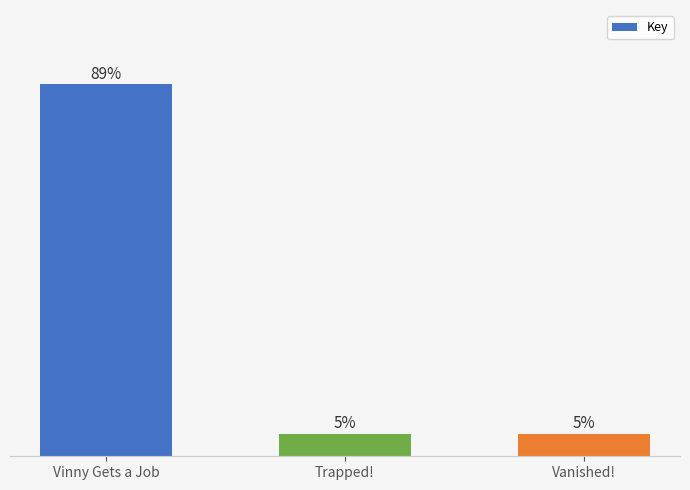

What is the value of the 2nd bar from the left?

5.4